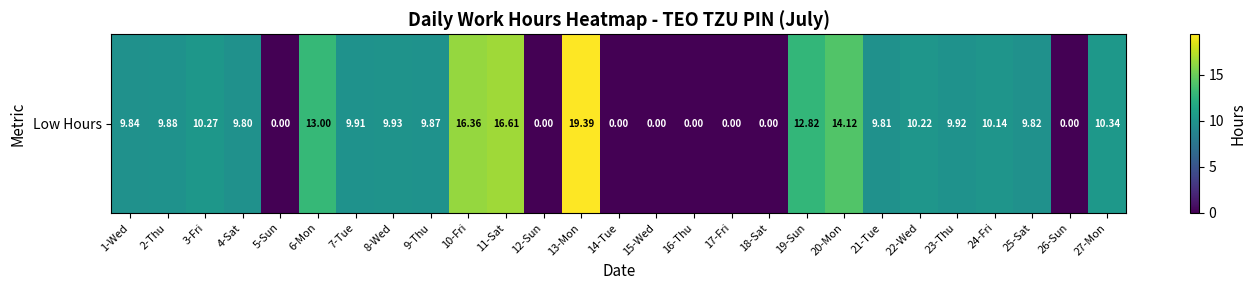

Which category has the highest value across all series?

13-Mon